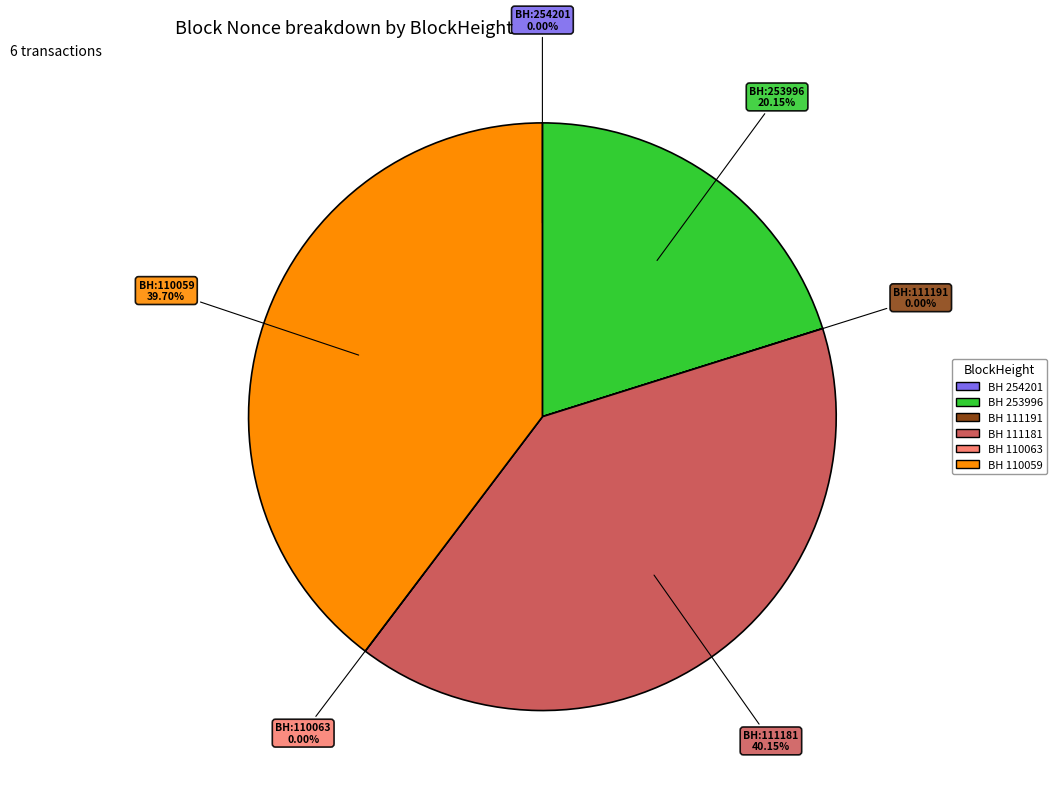

To the nearest percent, what percentage of the pie is 110059?

40%